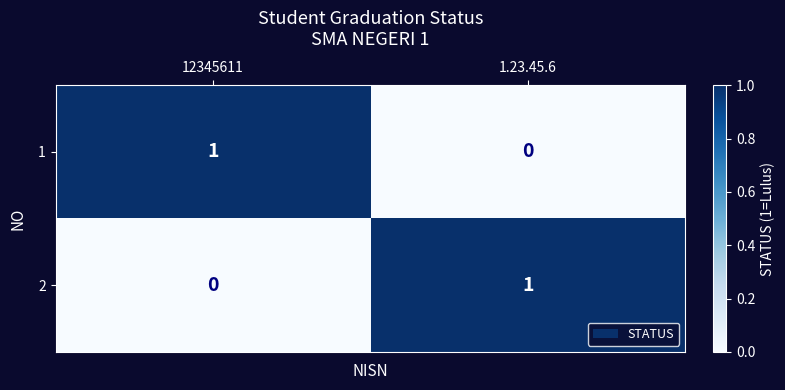

The 1 series shows 0 at 1.23.45.6. True or false?

True